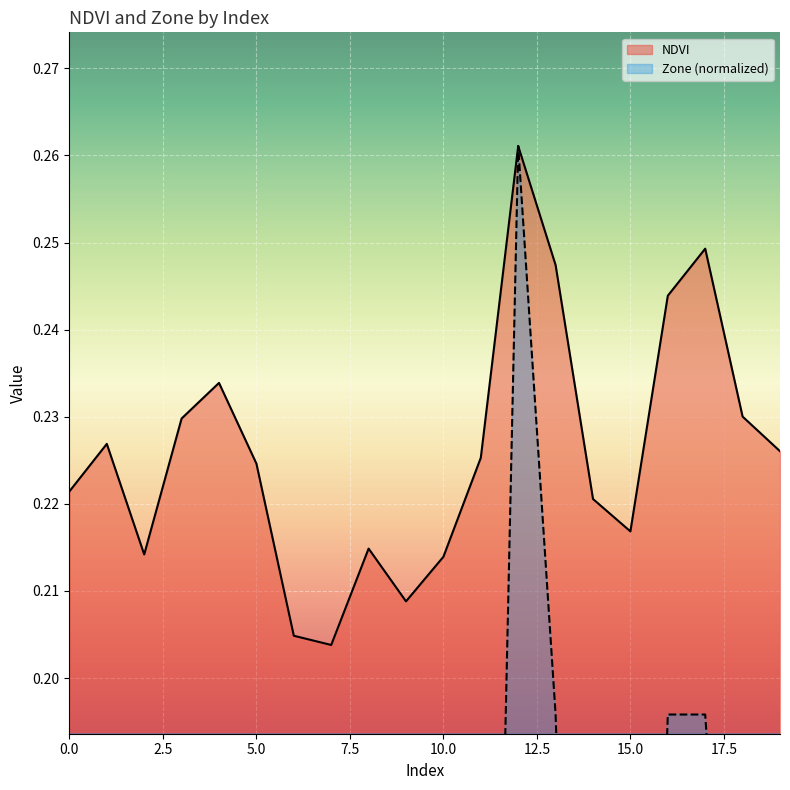

Does the chart display data point markers on the line(s)?

No